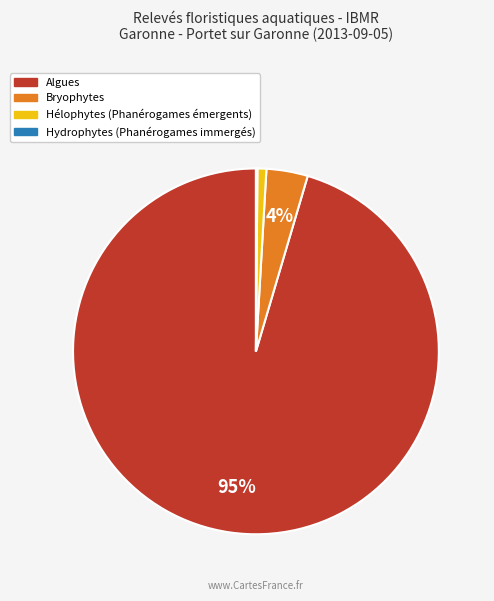

To the nearest percent, what is the average slice percentage?

25%